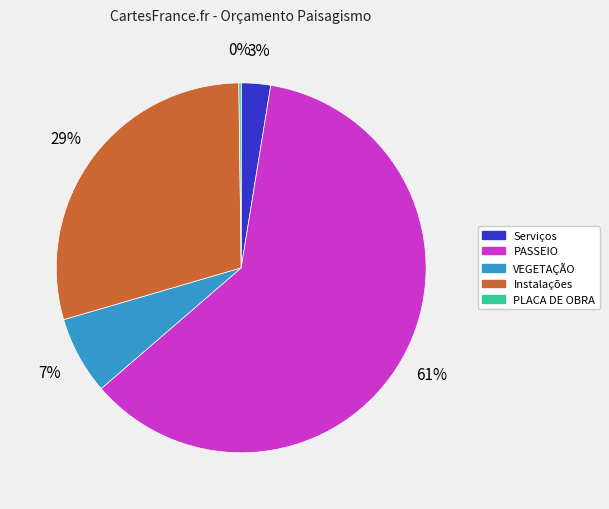

To the nearest percent, what is the average slice percentage?

20%